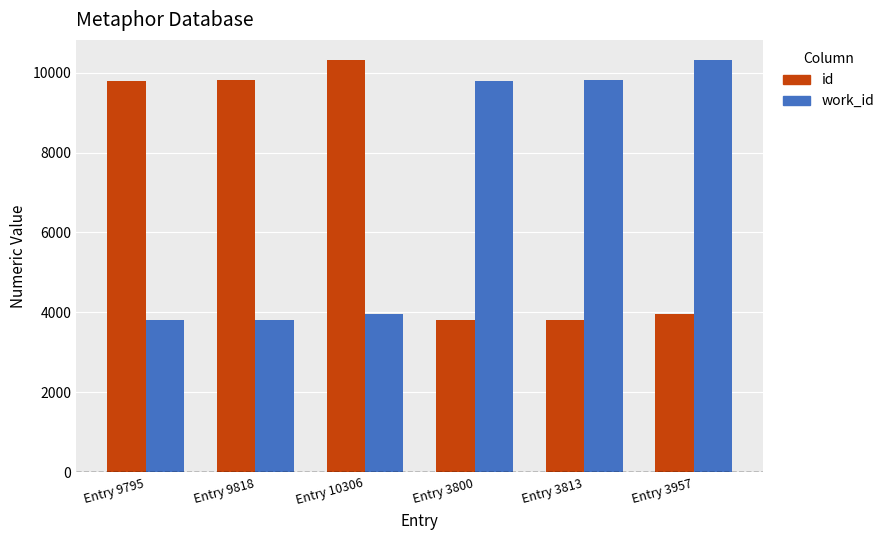

Is it true that id equals 2645 at Entry 3813?

False